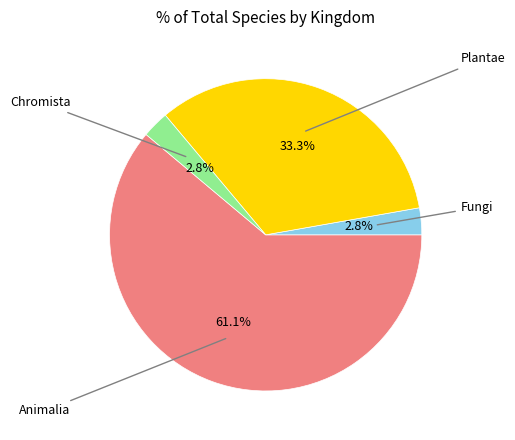

Does any single category account for the majority?

Yes